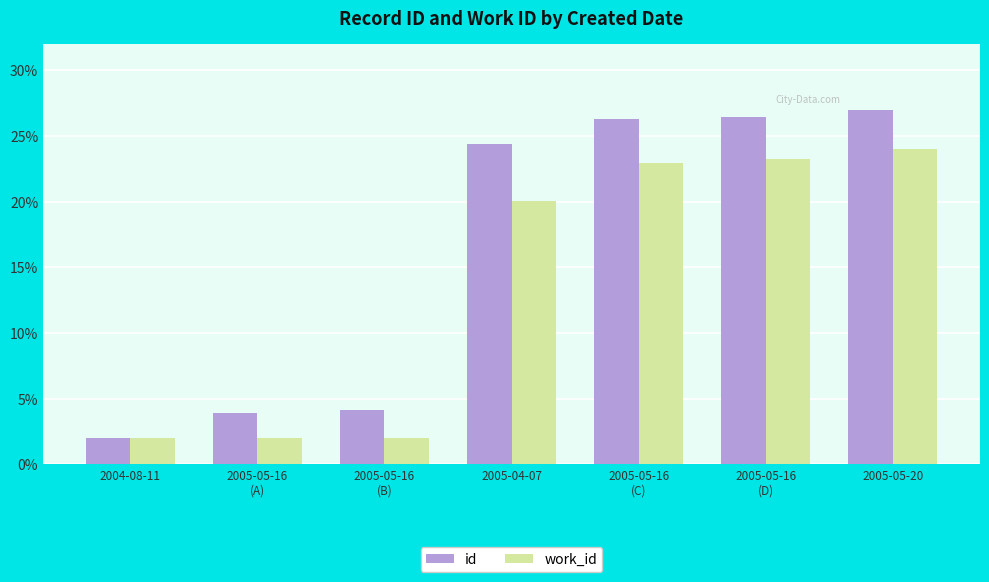

What is the difference between the work_id values at 2005-05-16
(B) and 2005-05-20?

22.0